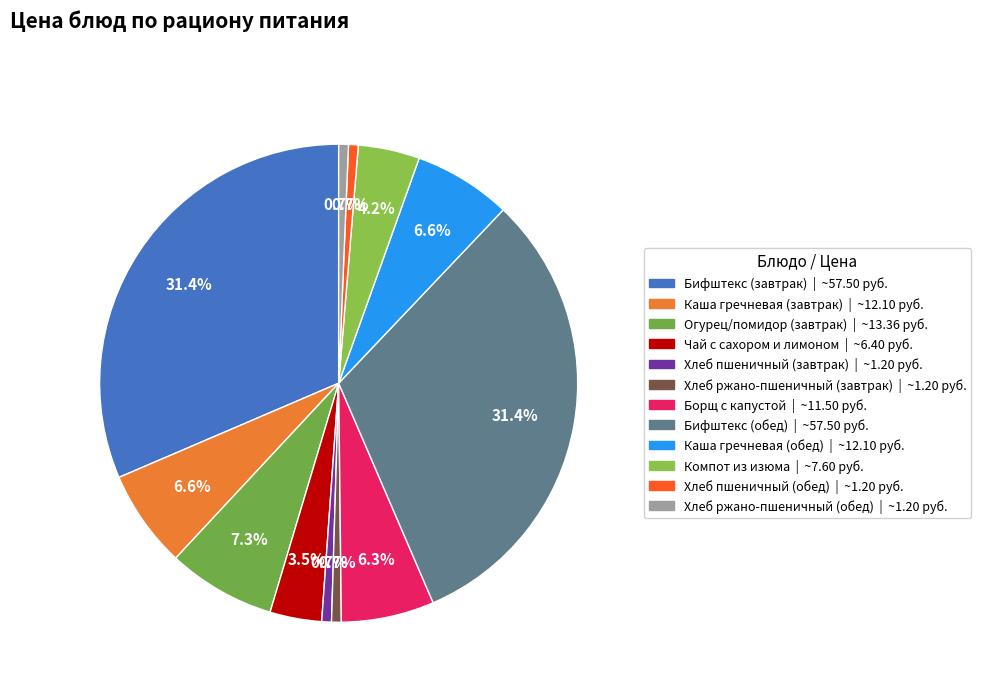

Does Борщ с капустой account for over 50% of the chart?

No